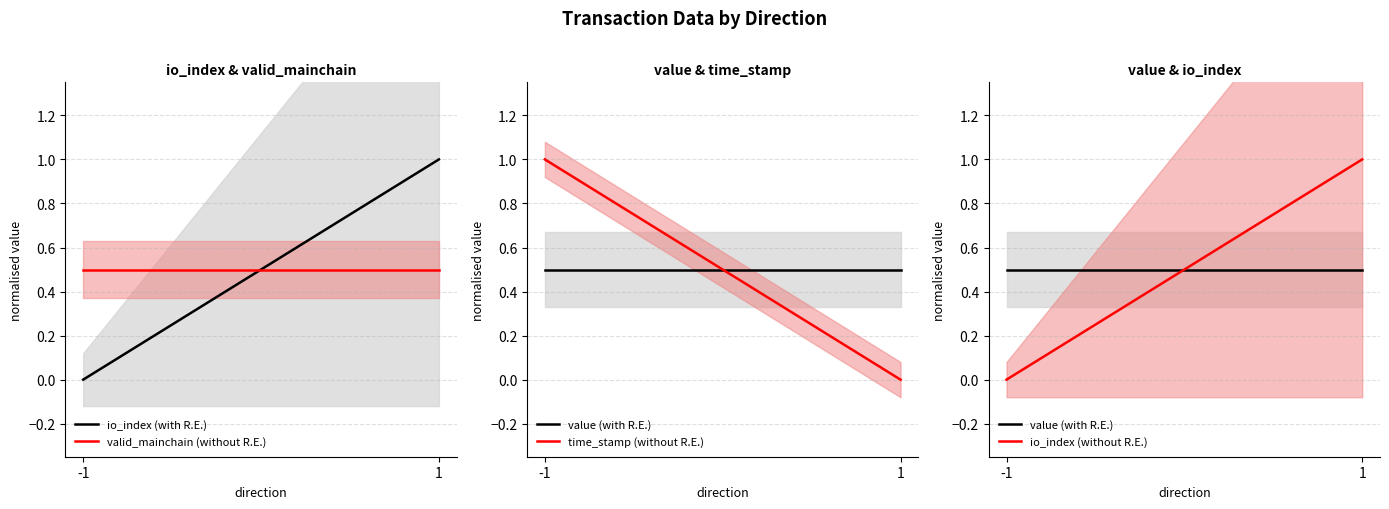

What is the value of the valid_mainchain (without R.E.) point at the 2nd from the left?

0.5